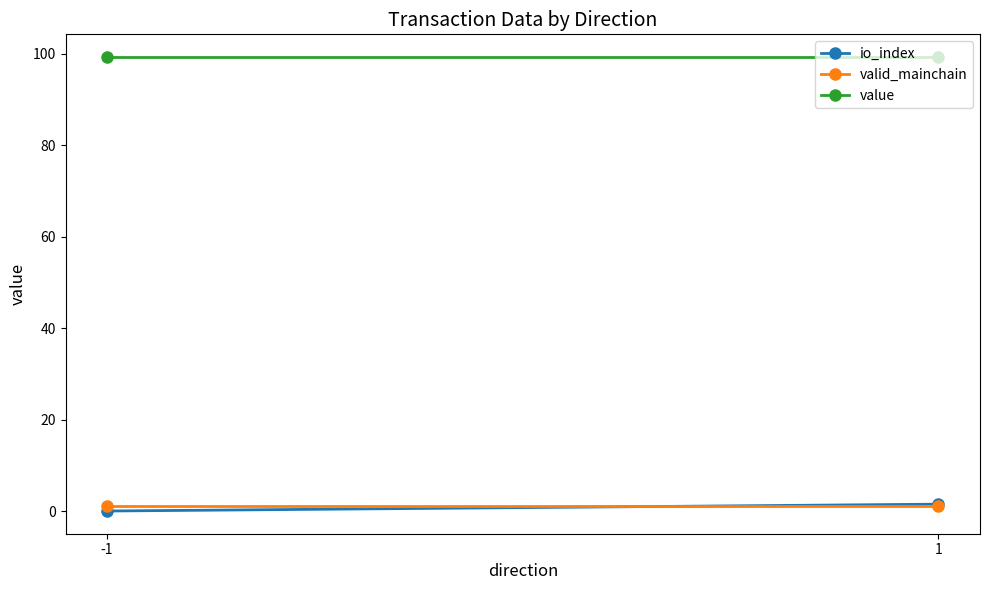

Is the value of io_index at -1 greater than the value of valid_mainchain at -1?

No